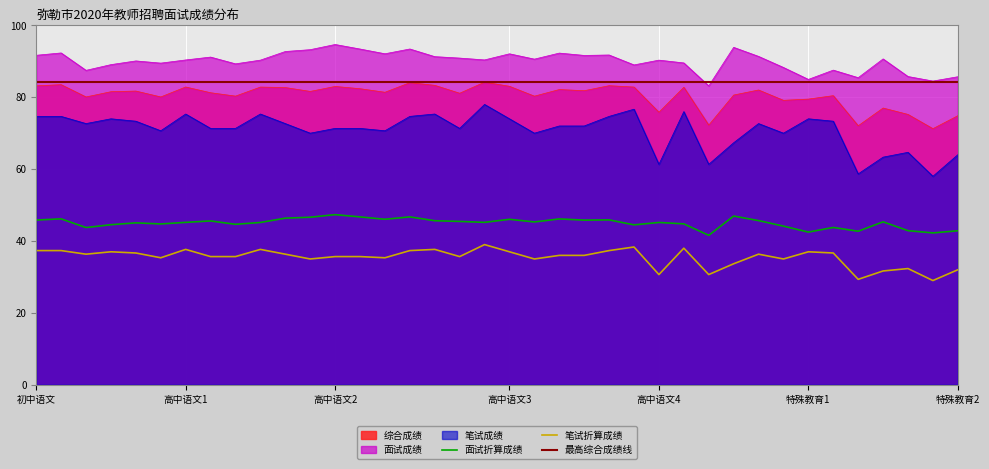

What is the highest value of the 面试折算成绩 series?

47.3